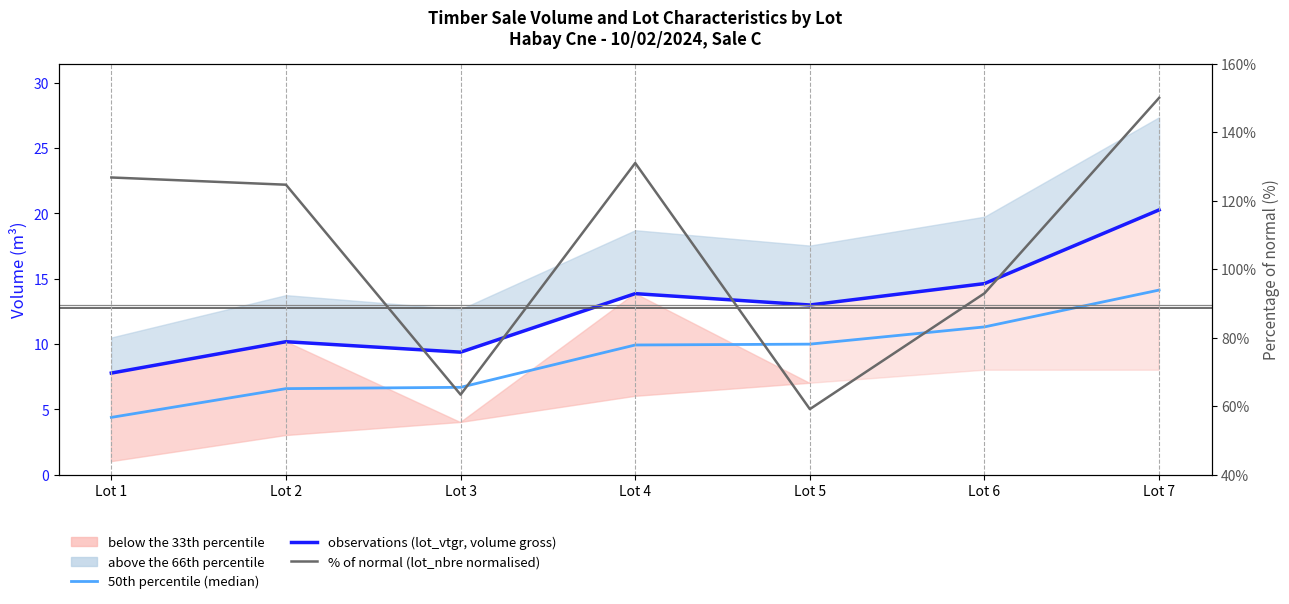

At which label does observations (lot_vtgr, volume gross) first exceed 12?

Lot 4